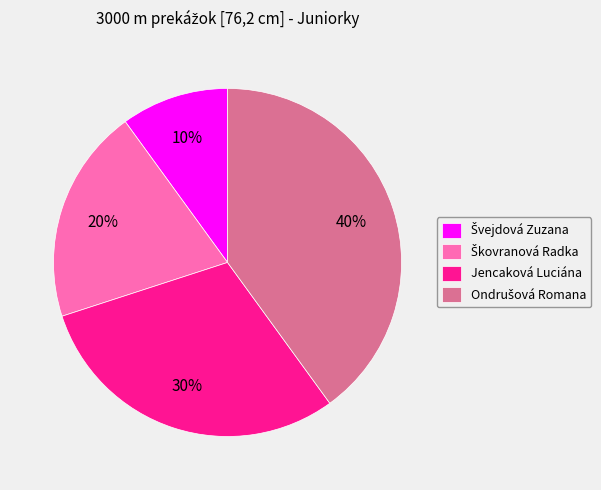

To the nearest percent, what is the average slice percentage?

25%